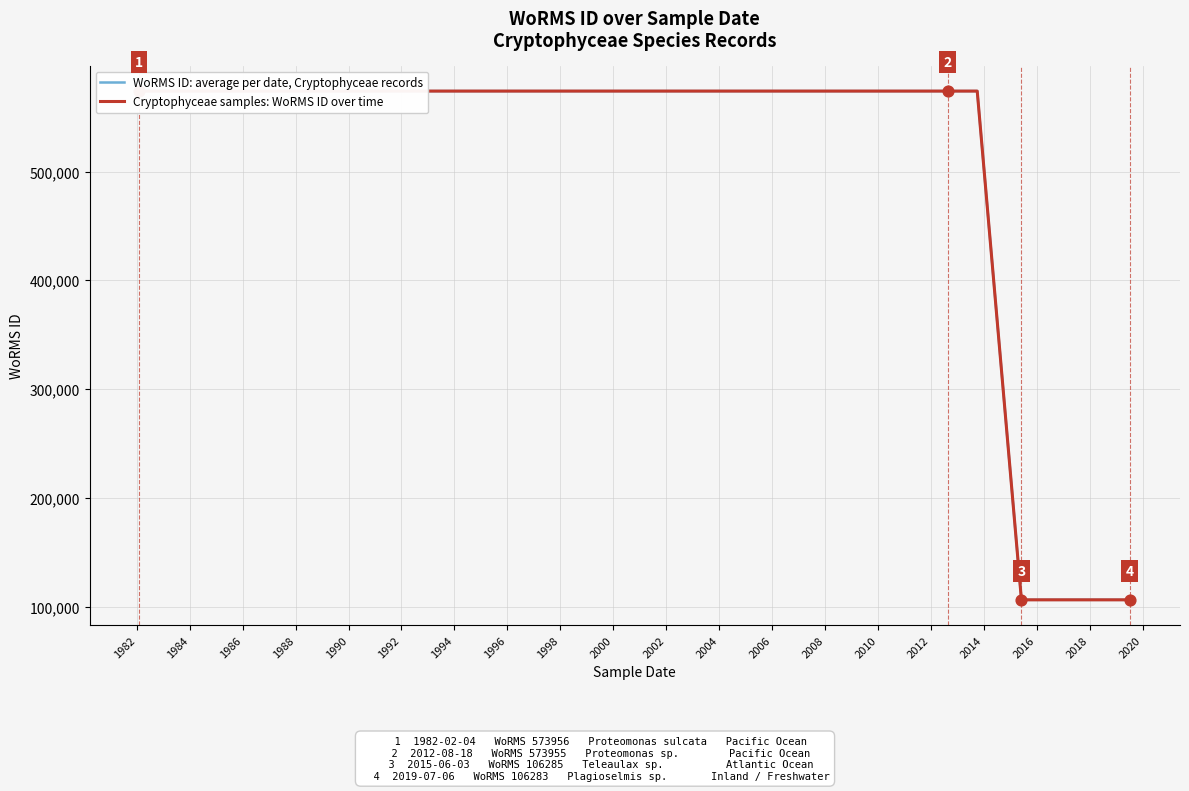

Which series contains the highest Y value?

WoRMS ID: average per date, Cryptophyceae records